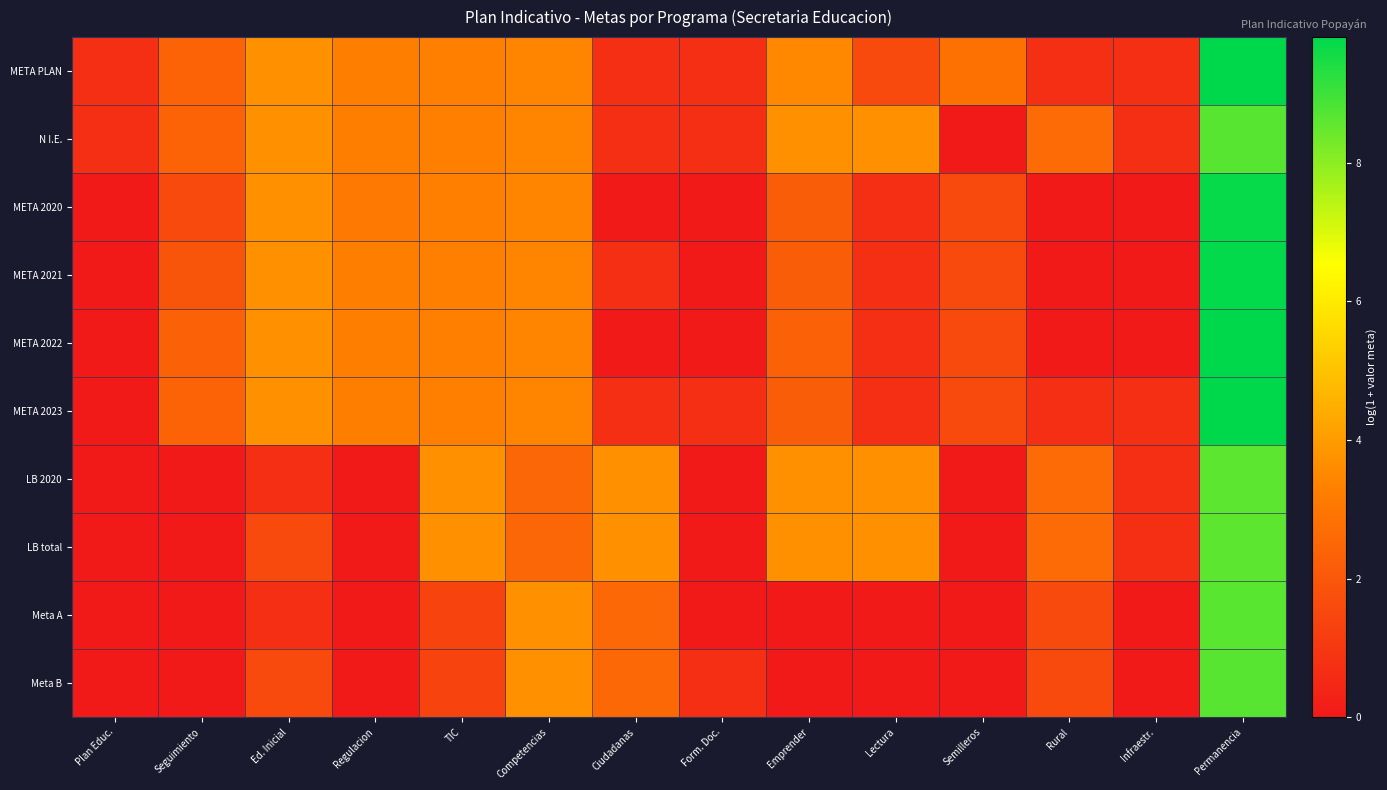

At how many categories does at least one series exceed 1?

11